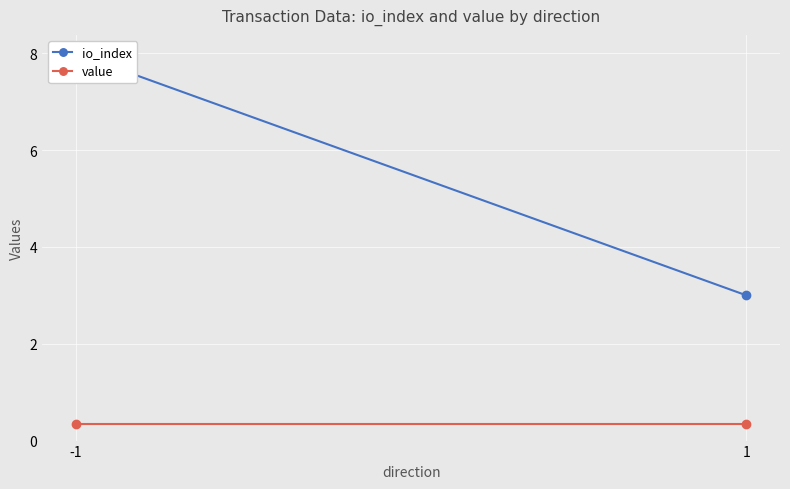

At 1, list the series in order from smallest to largest.

value, io_index